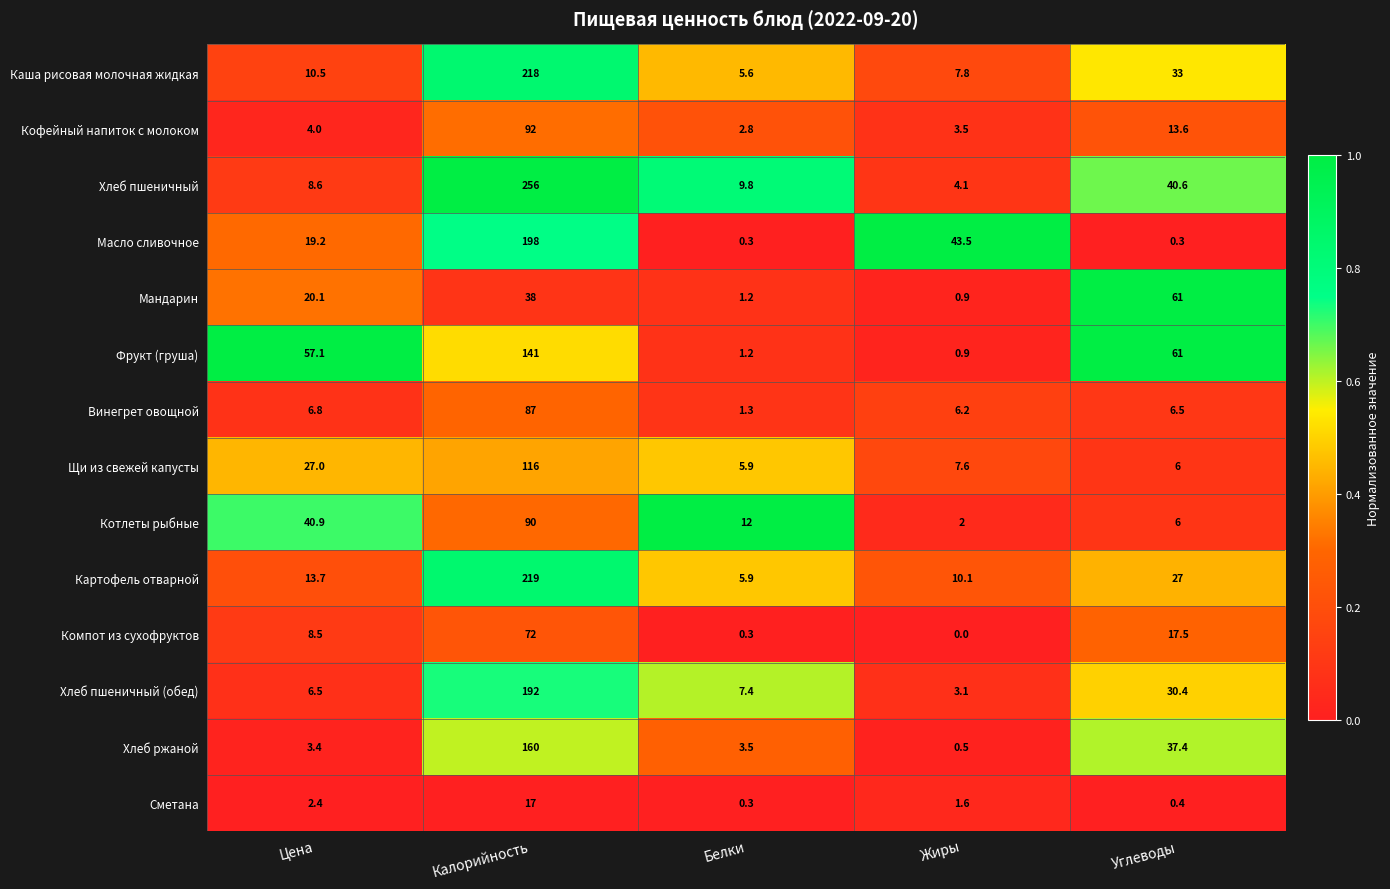

Which series has the largest total across all categories?

Хлеб пшеничный